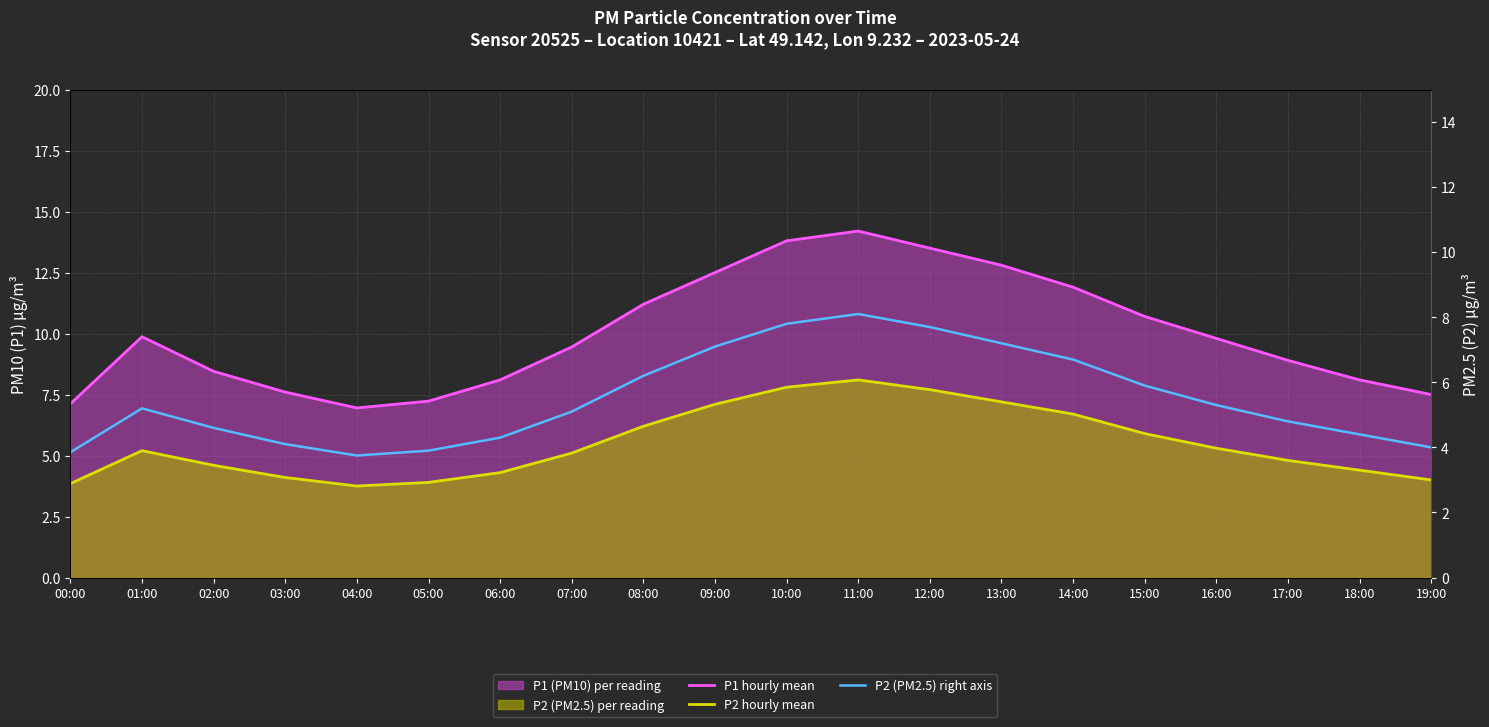

True or false: P2 (PM2.5) right axis and P1 hourly mean cross at least once.

False